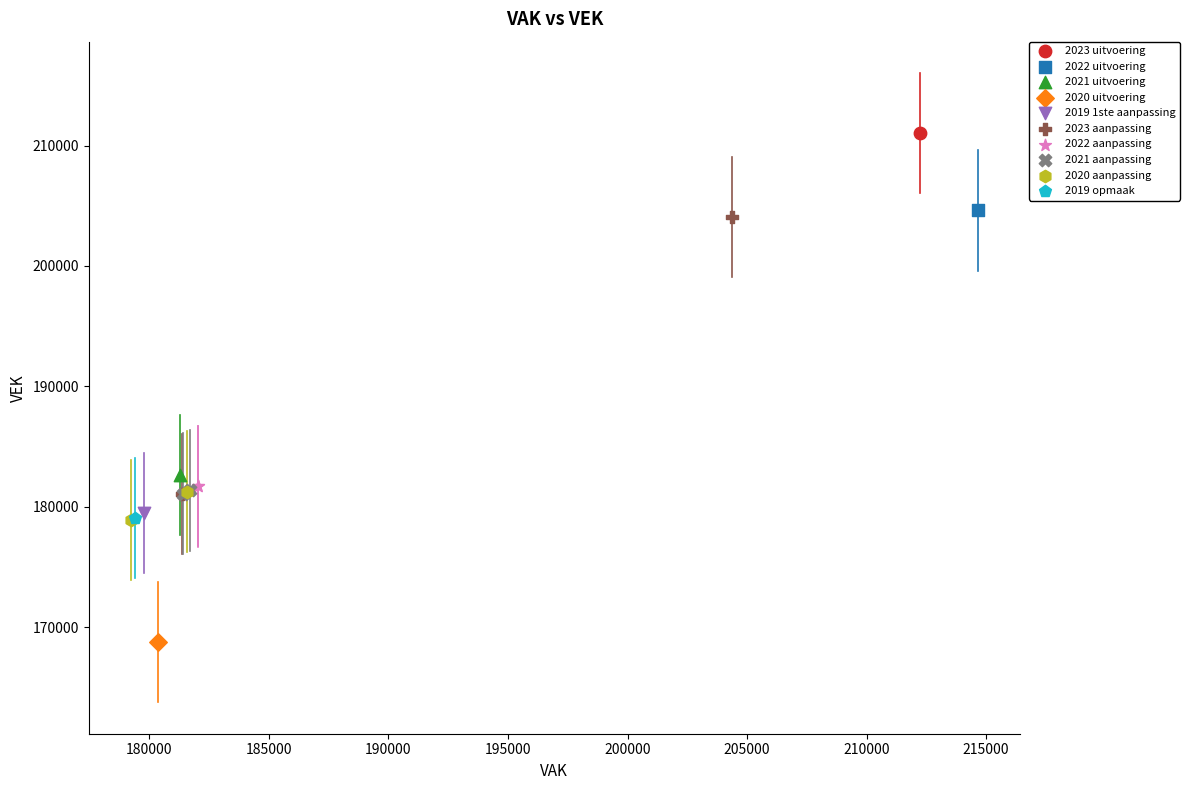

What are all the series names shown in the legend?

2023 uitvoering, 2022 uitvoering, 2021 uitvoering, 2020 uitvoering, 2019 1ste aanpassing, 2023 aanpassing, 2022 aanpassing, 2021 aanpassing, 2020 aanpassing, 2019 opmaak